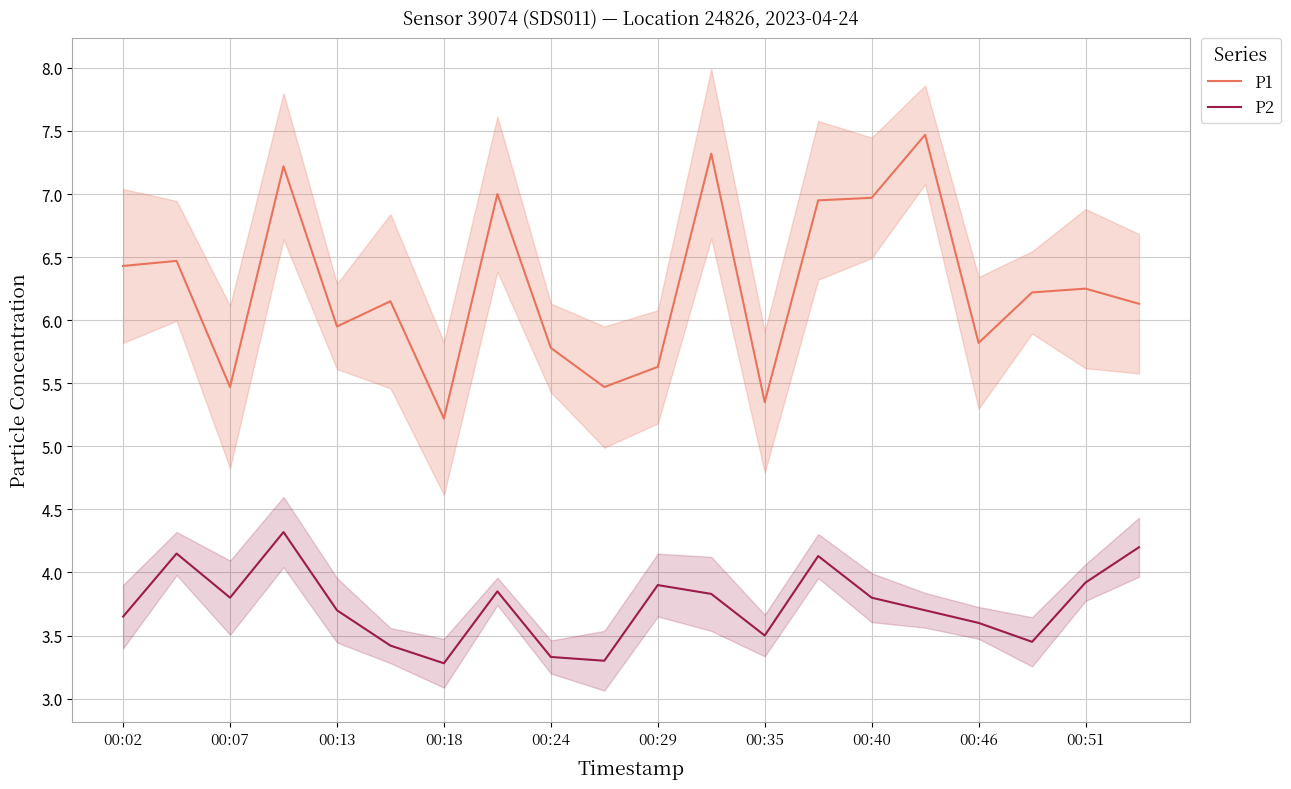

Rank the series by their average value, from lowest to highest.

P2, P1